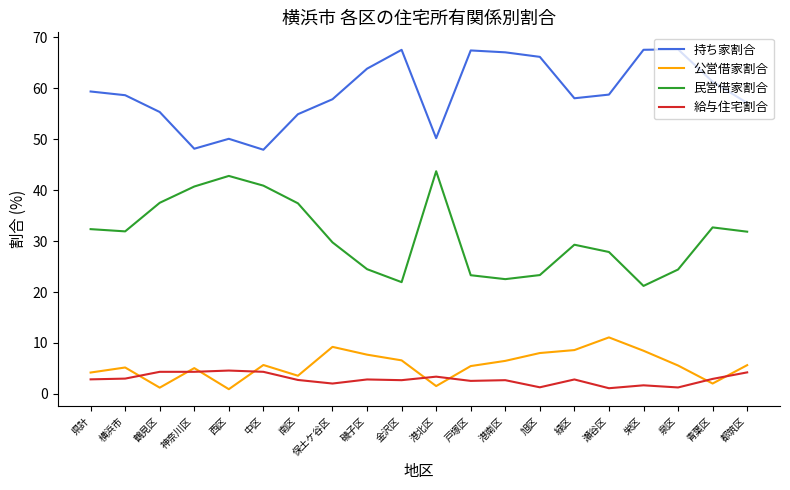

In 公営借家割合, how many points are lower than both neighbors (excluding endpoints)?

5